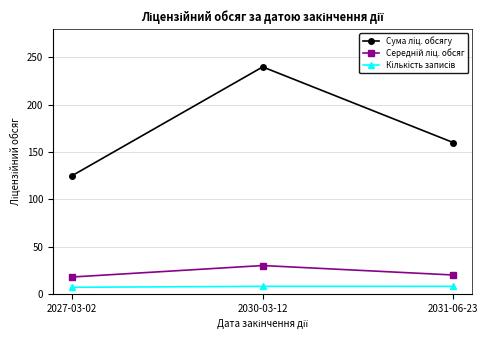

At which category is the sum across all series the highest?

2030-03-12